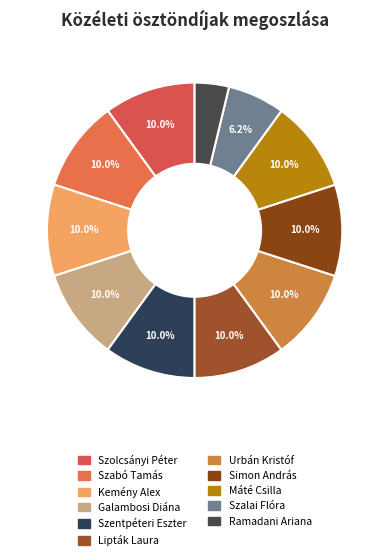

How many slices are in this pie chart?

11